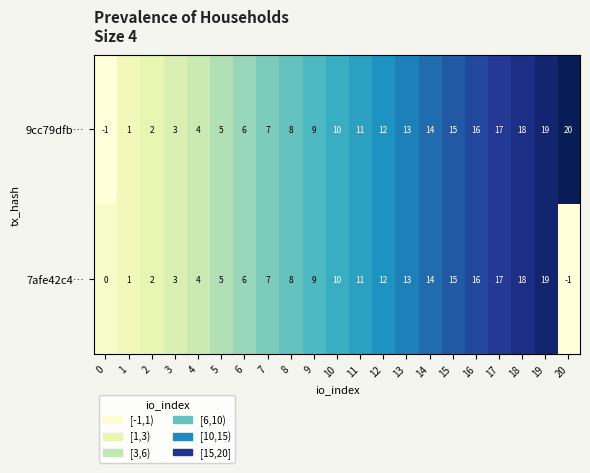

What is the sum of the 7afe42c4… values at 16 and 12?

28